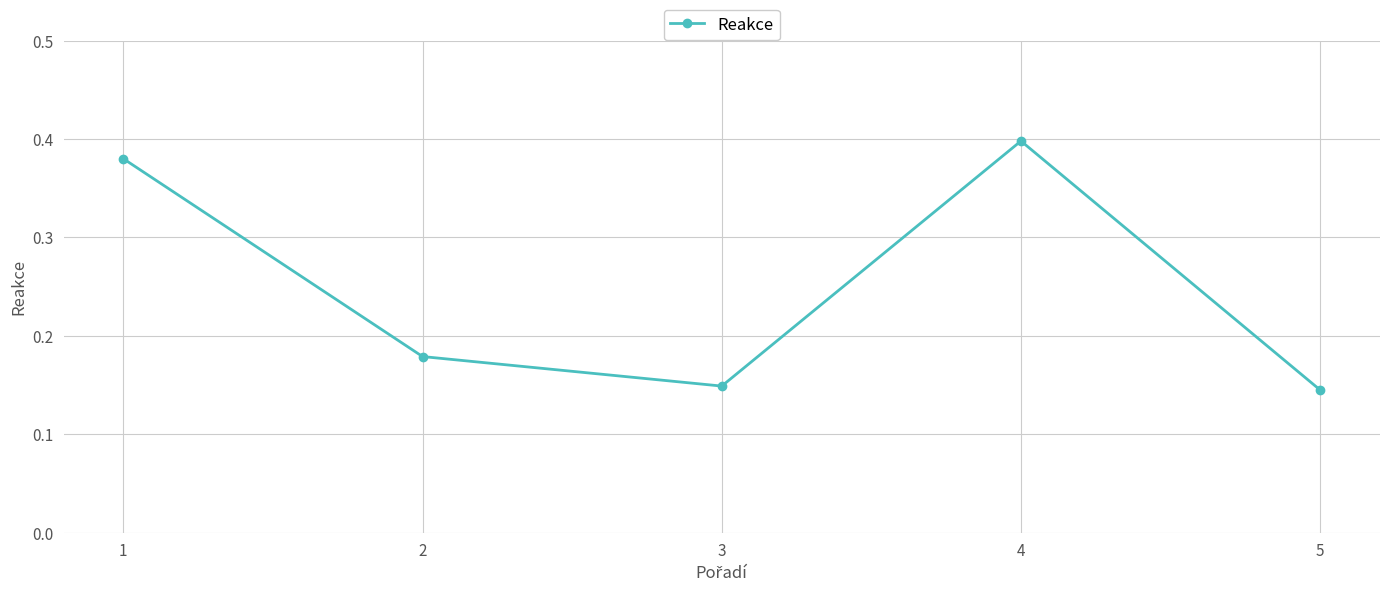

What is the change in value from 3 to 4?

+0.2